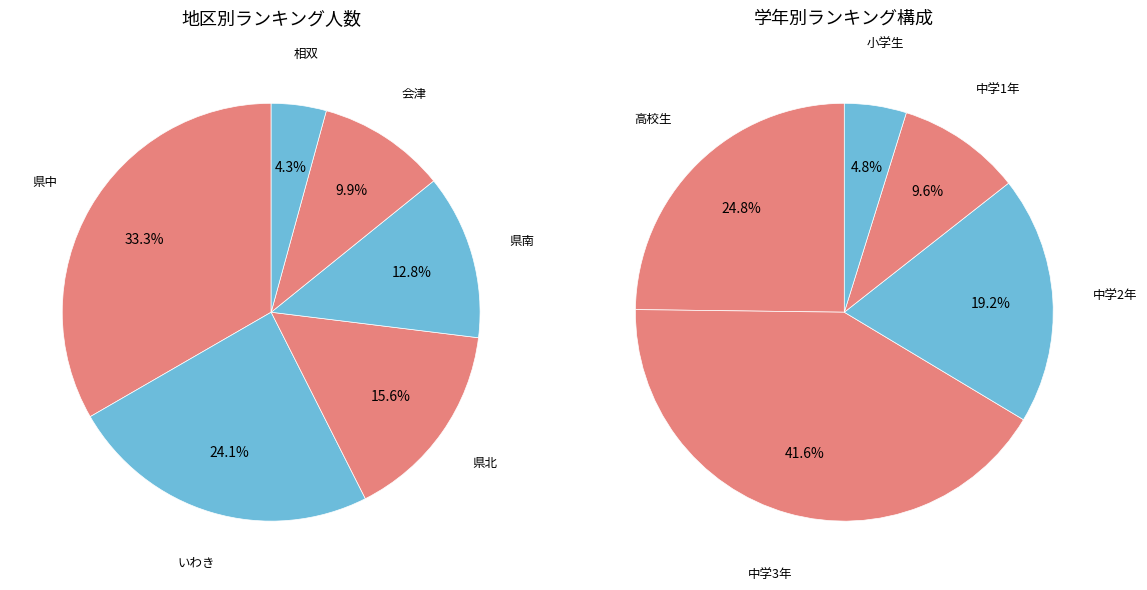

To the nearest percent, what is the average slice percentage?

17%